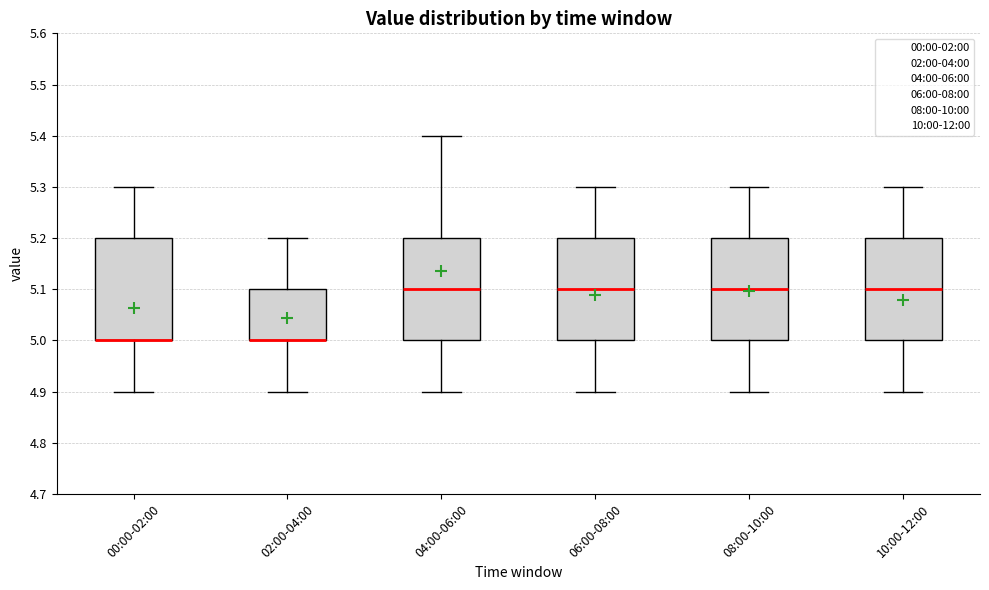

Reading left to right, transcribe this box plot: for each box, give where its median line is, the range the box spans, and where its two whiskers end, as read against the y-axis. The values are not printed on the chart, so give them approximately, as read against the axis.

00:00-02:00: median 5.0 (drawn on the box's lower edge), box 5.0 to 5.2, whiskers 4.9 to 5.3
02:00-04:00: median 5.0 (drawn on the box's lower edge), box 5.0 to 5.1, whiskers 4.9 to 5.2
04:00-06:00: median 5.1, box 5.0 to 5.2, whiskers 4.9 to 5.4
06:00-08:00: median 5.1, box 5.0 to 5.2, whiskers 4.9 to 5.3
08:00-10:00: median 5.1, box 5.0 to 5.2, whiskers 4.9 to 5.3
10:00-12:00: median 5.1, box 5.0 to 5.2, whiskers 4.9 to 5.3